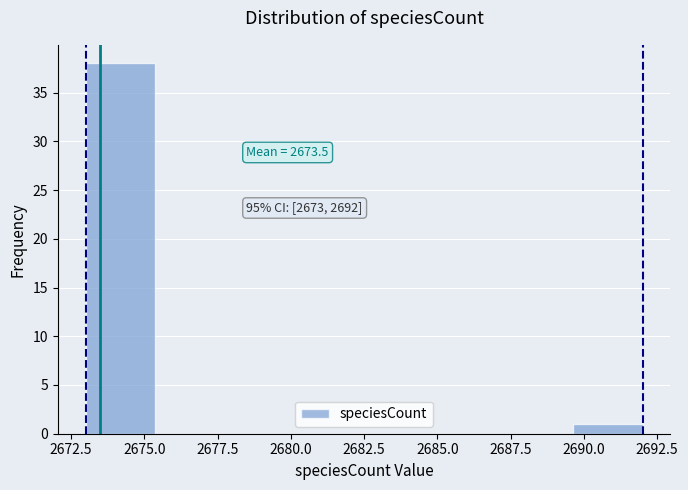

Over which range of the x-axis is the bar tallest?

2673.0 to 2675.5